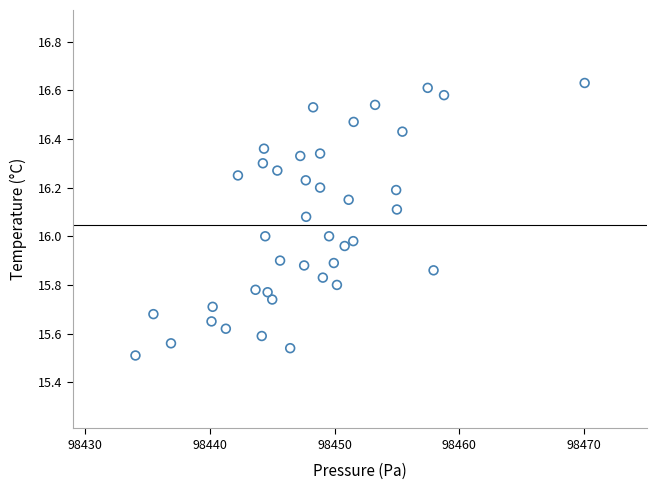

What is the range of X values (max minus min)?

36.0